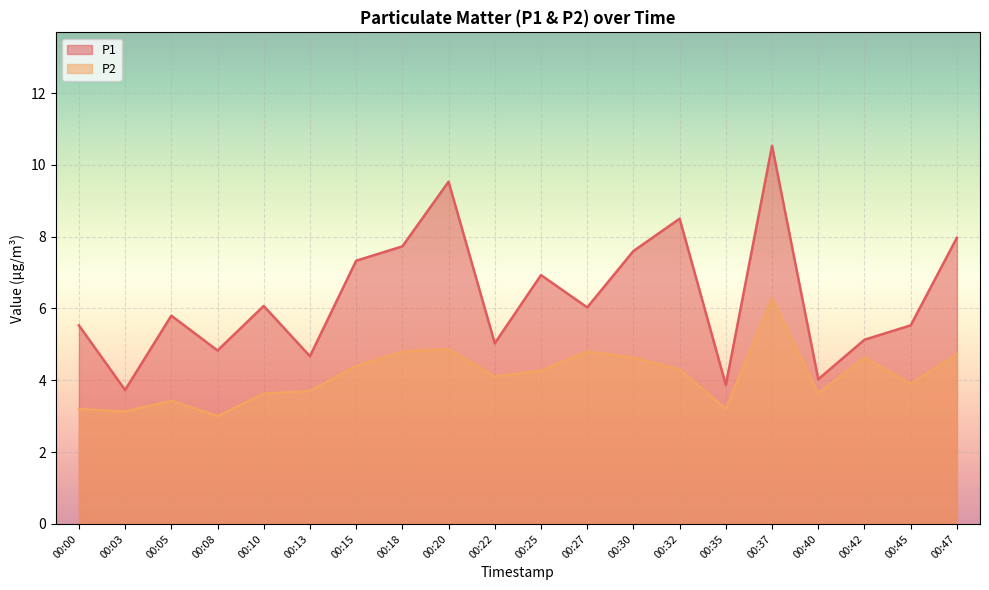

True or false: P1 and P2 cross at least once.

False